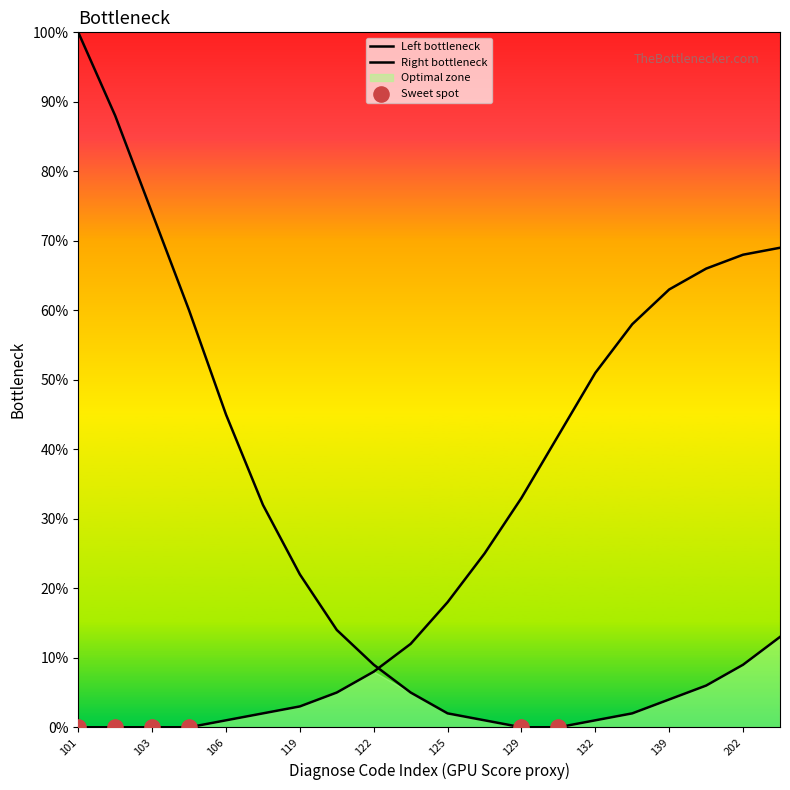

What is the ratio of the value at 107 to the value at 201?

0.5